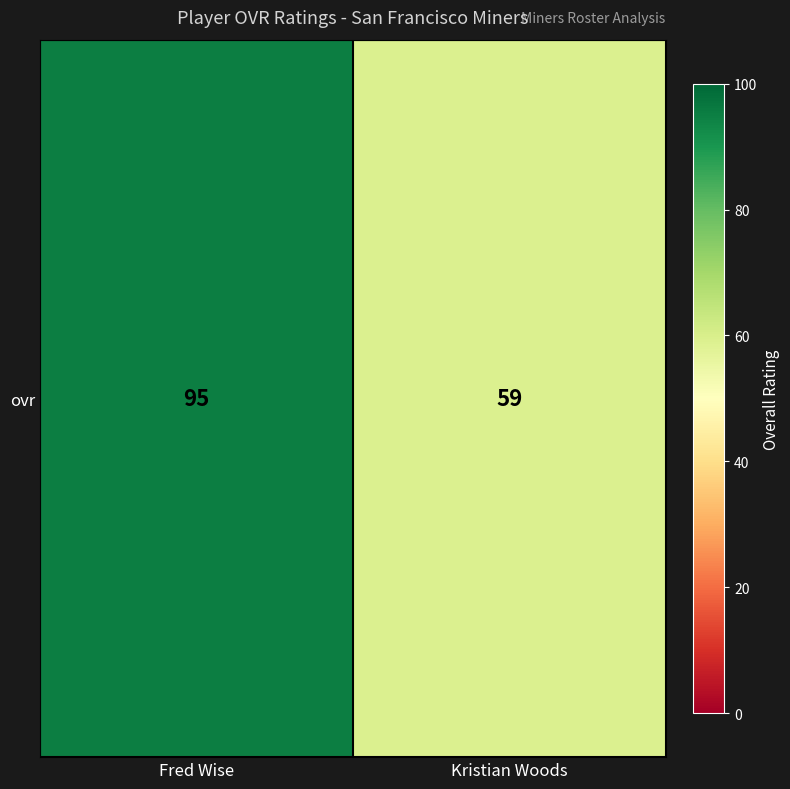

What is the change in value from Fred Wise to Kristian Woods?

-36